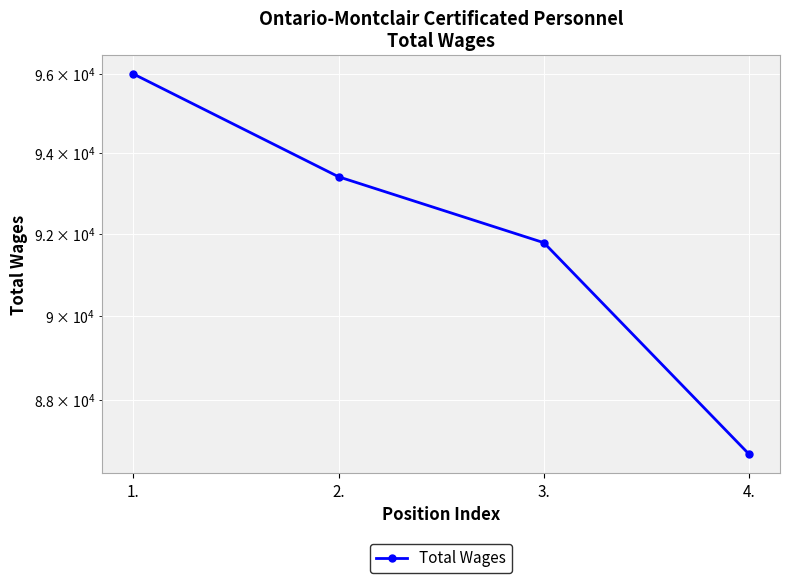

Reading left to right, extract all data points from this chart.

1.=96004	2.=93404	3.=91775	4.=86736